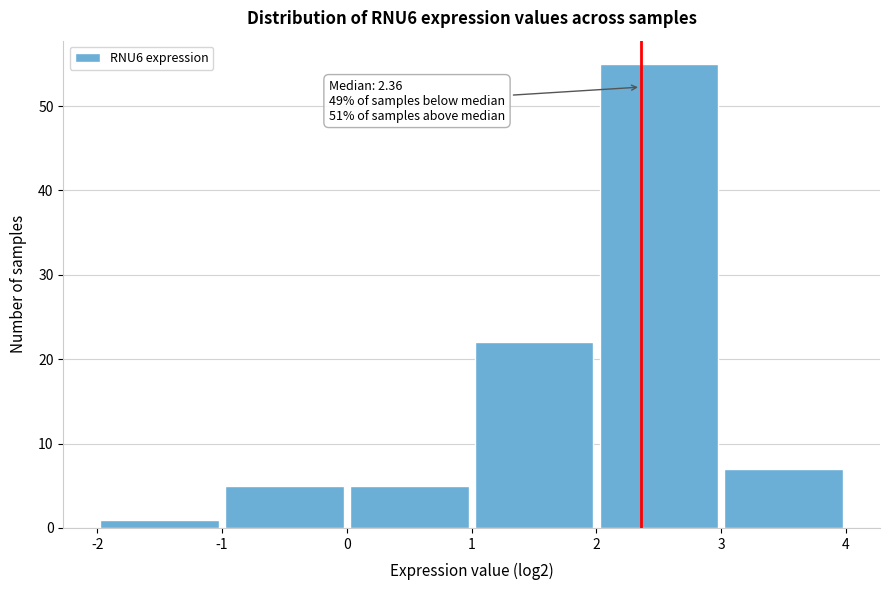

Which range on the x-axis has the tallest bar?

2 to 3